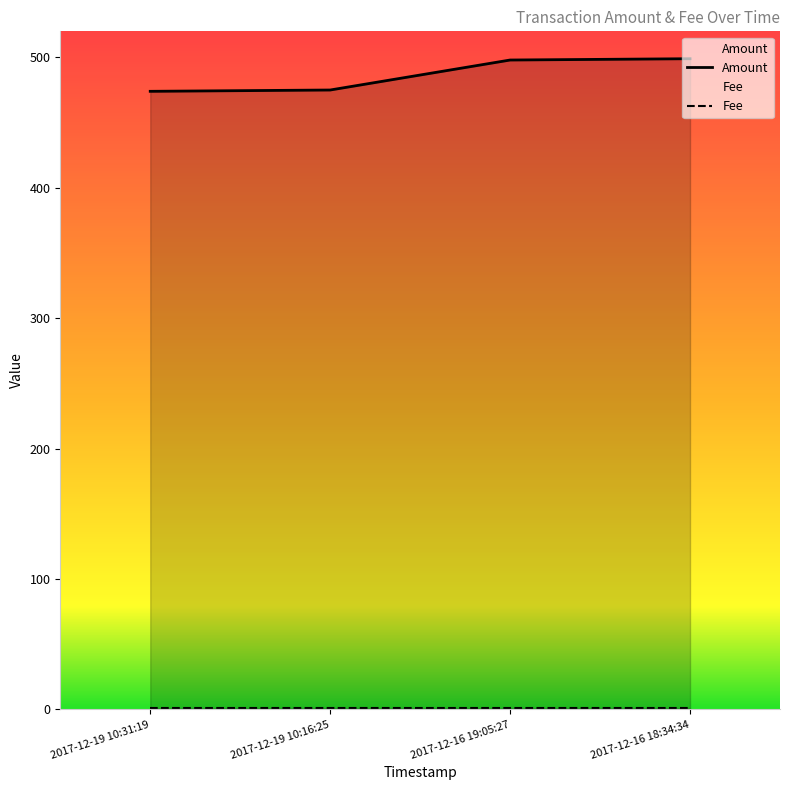

What is the label of the 3rd point from the right?

2017-12-19 10:16:25